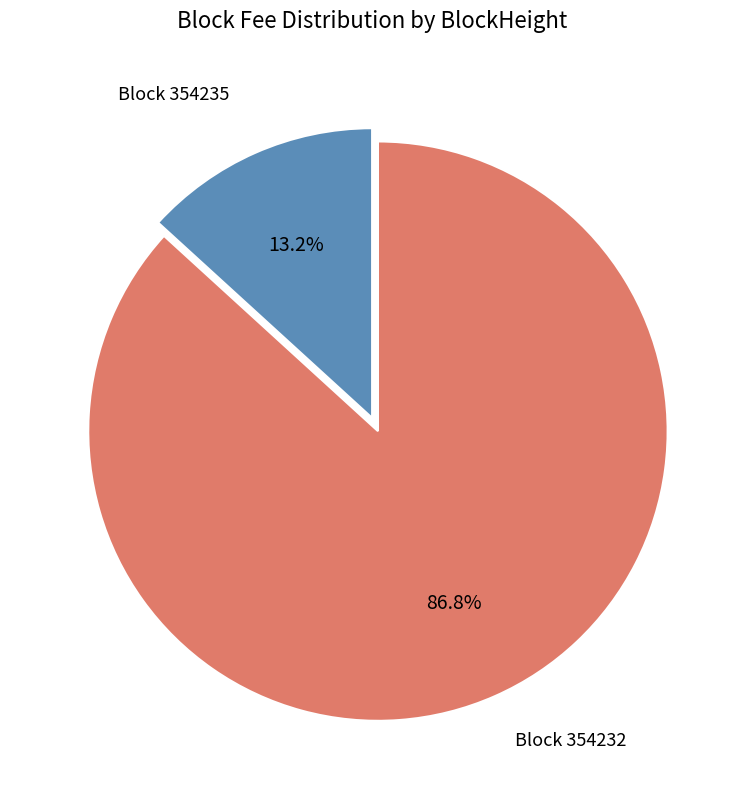

Rank the categories by value from highest to lowest.

Block 354232, Block 354235